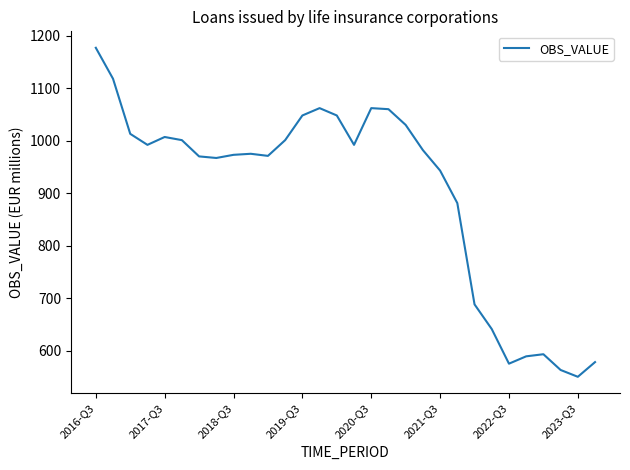

What is the greatest value displayed?

1177